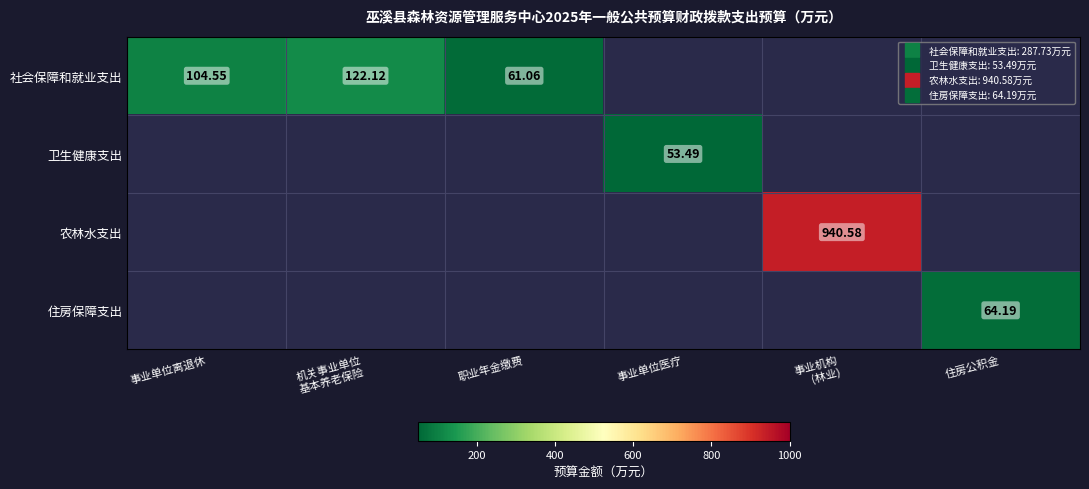

Between 机关事业单位 基本养老保险 and 住房公积金, which series saw the biggest shift?

社会保障和就业支出